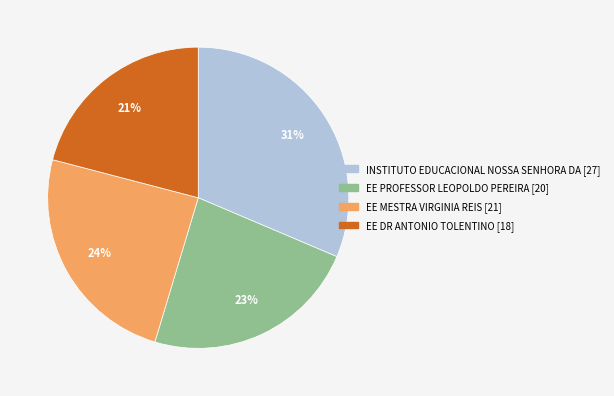

Count the number of slices in the pie.

4